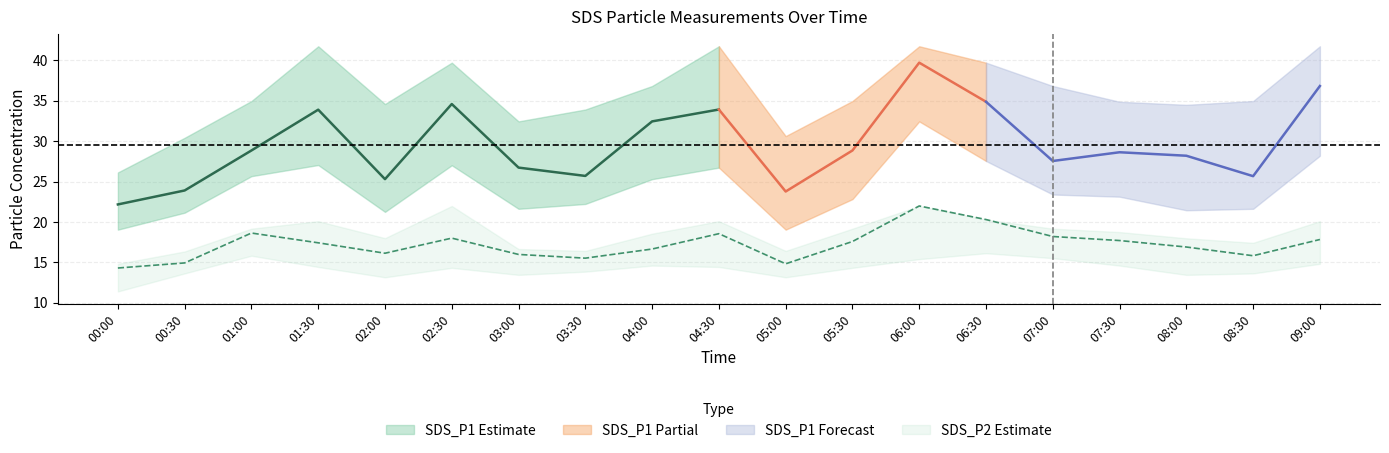

What value does the SDS_P1 series have at 2022/10/23 04:30?

33.9